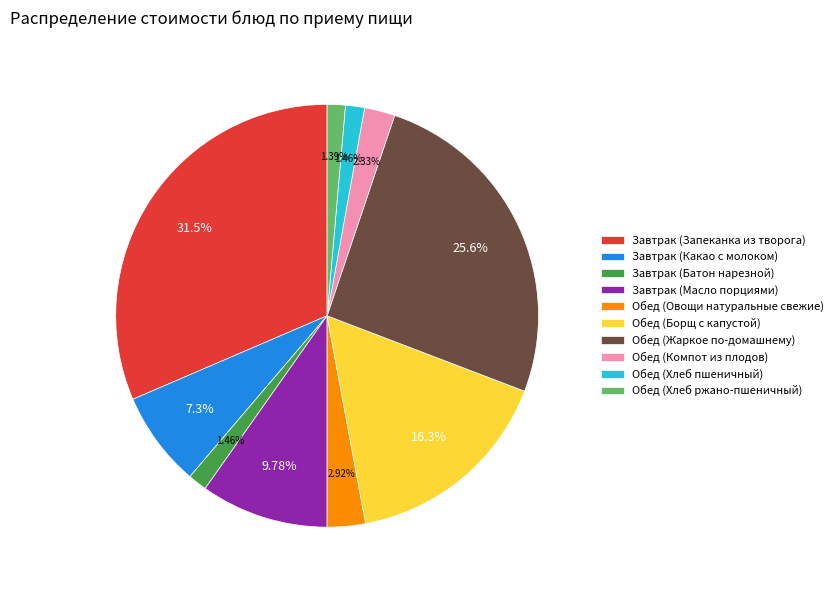

What percentage is the Обед (Жаркое по-домашнему) slice, to the nearest percent?

26%